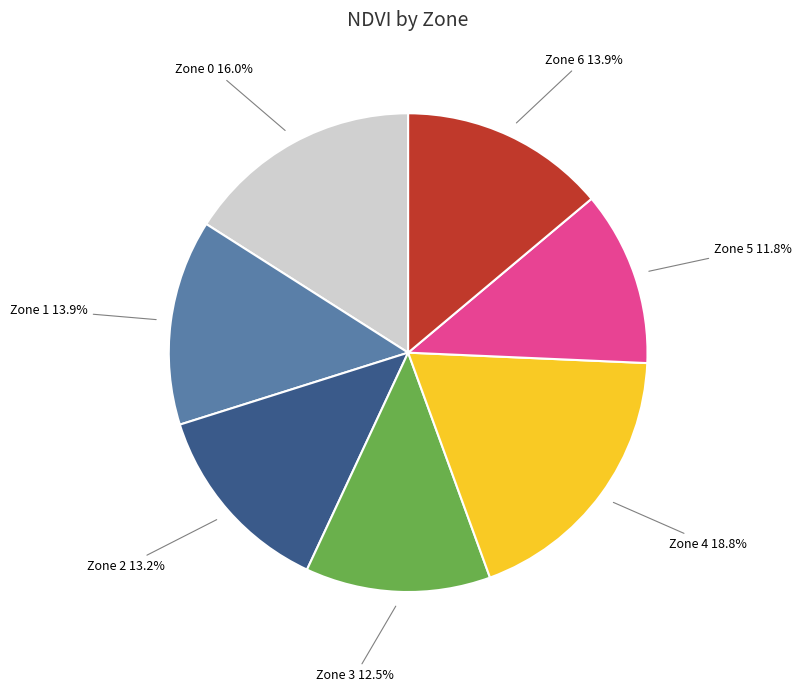

The Zone 0 slice represents 16% of the pie. True or false?

True